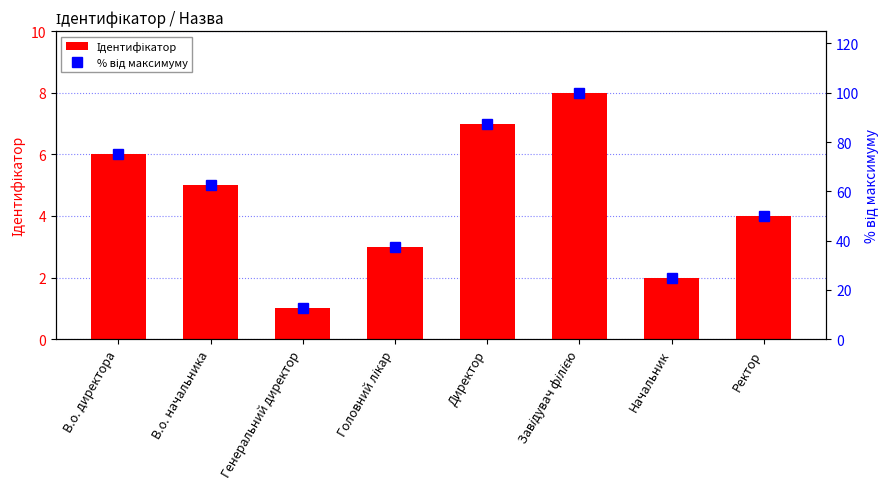

What is the difference between the maximum and minimum values in the % від максимуму series?

87.5